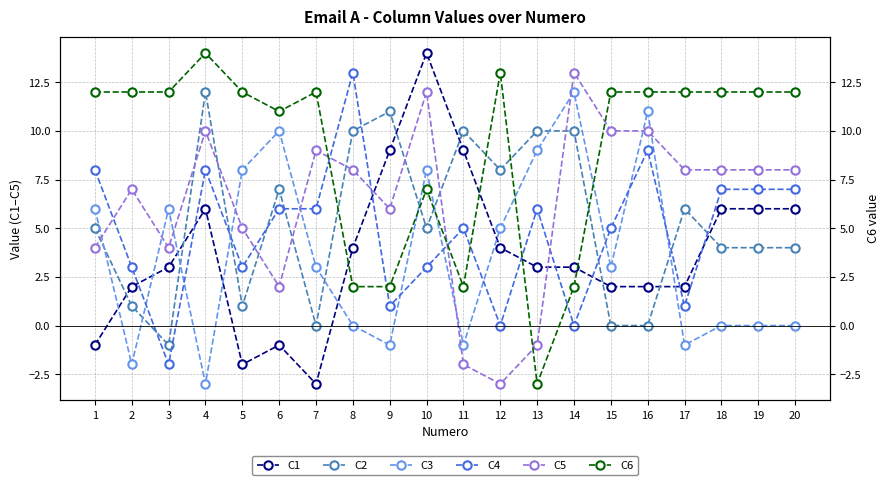

True or false: C1 has a value of 3 at 13.

True